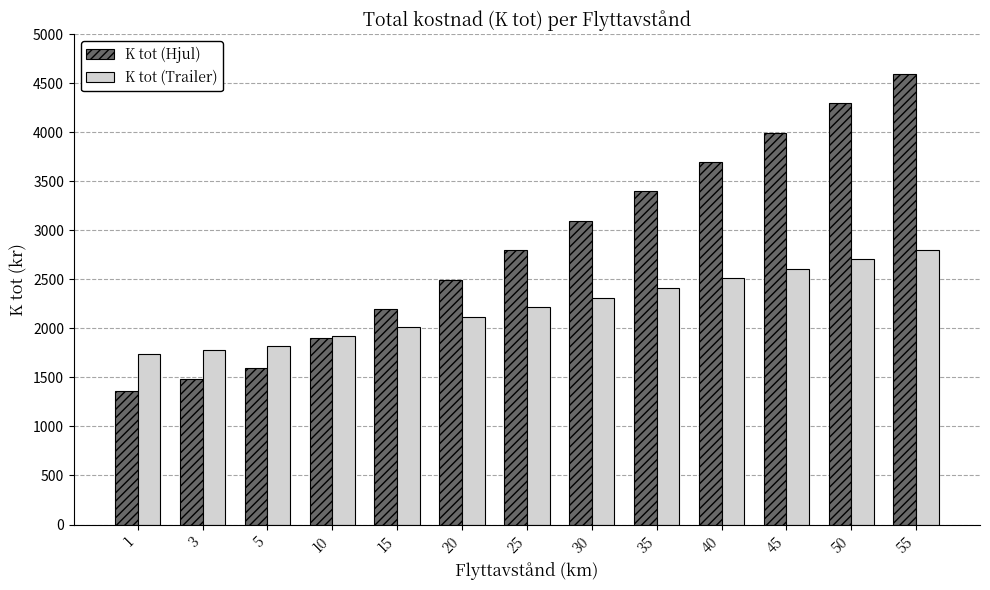

What are all the series names shown in the legend?

K tot (Hjul), K tot (Trailer)